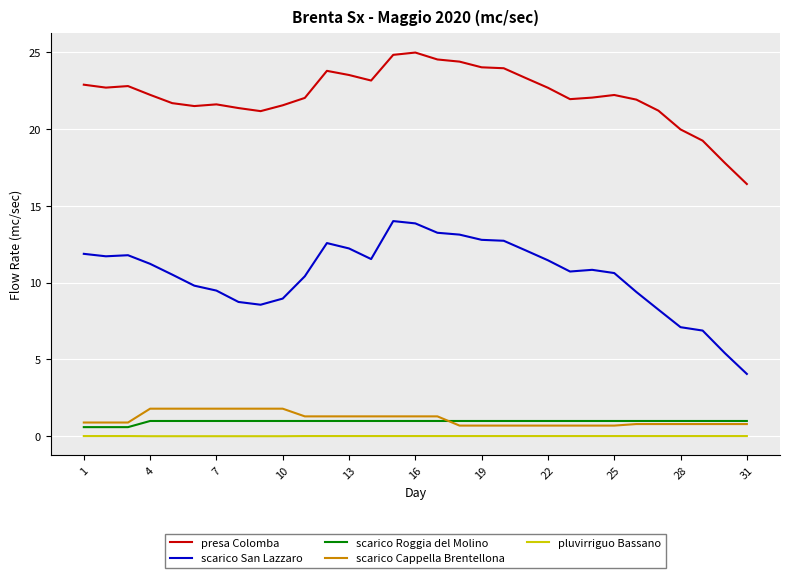

True or false: scarico Cappella Brentellona and scarico San Lazzaro intersect in this chart.

False